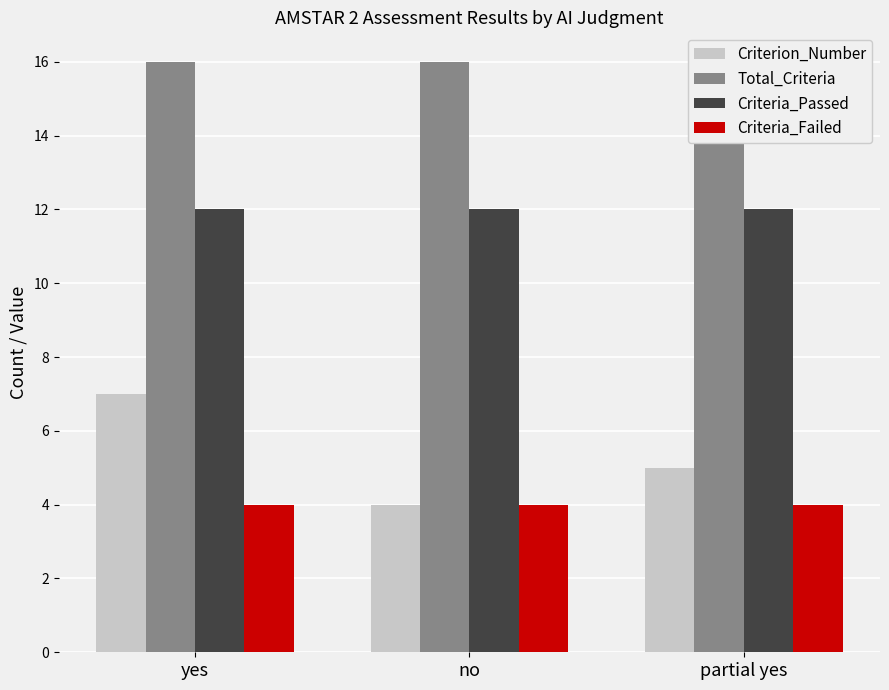

How many series are shown in this chart?

4